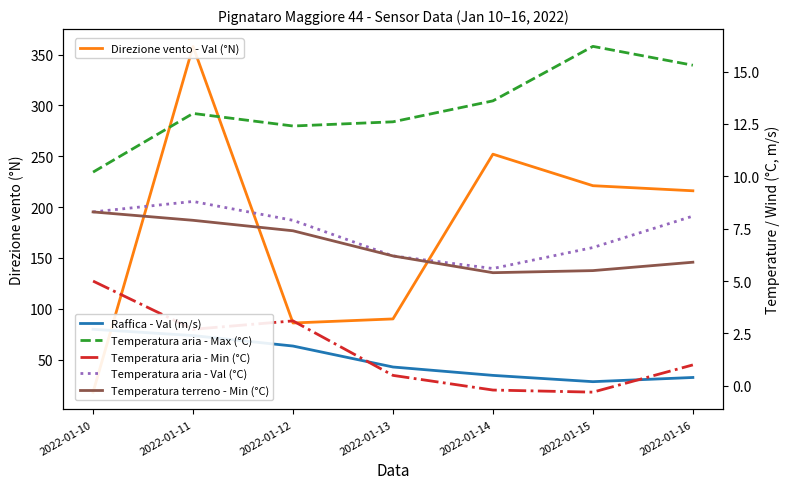

What is the sum of the Temperatura aria - Max (°C) values at 2022-01-16 and 2022-01-15?

31.5